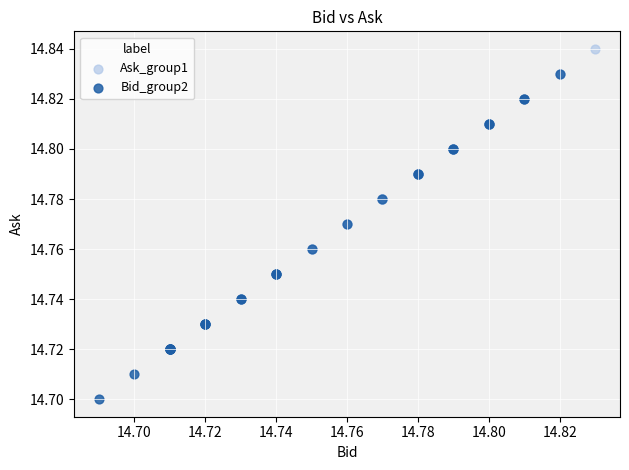

Which series reaches the maximum Y coordinate?

Ask_group1